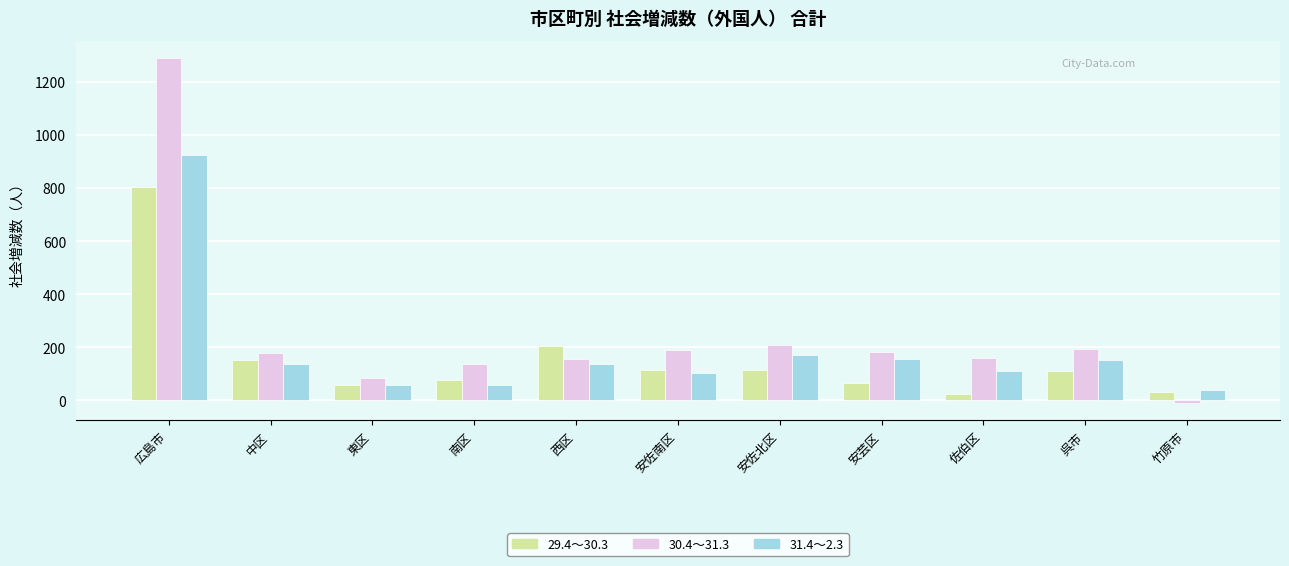

What is the sum of all 30.4～31.3 values?

2764